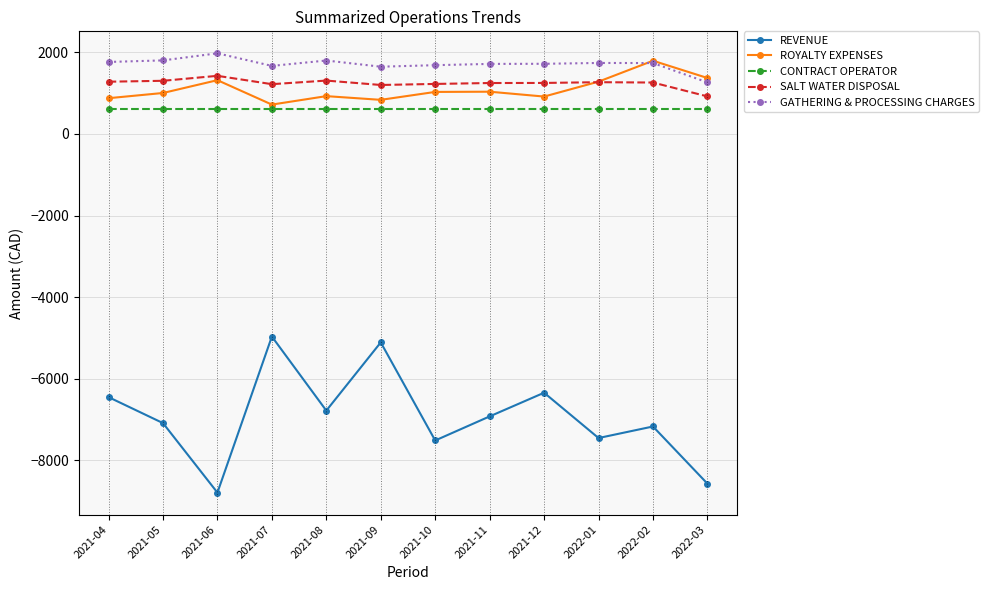

Is this an area chart (filled region under the line)?

No